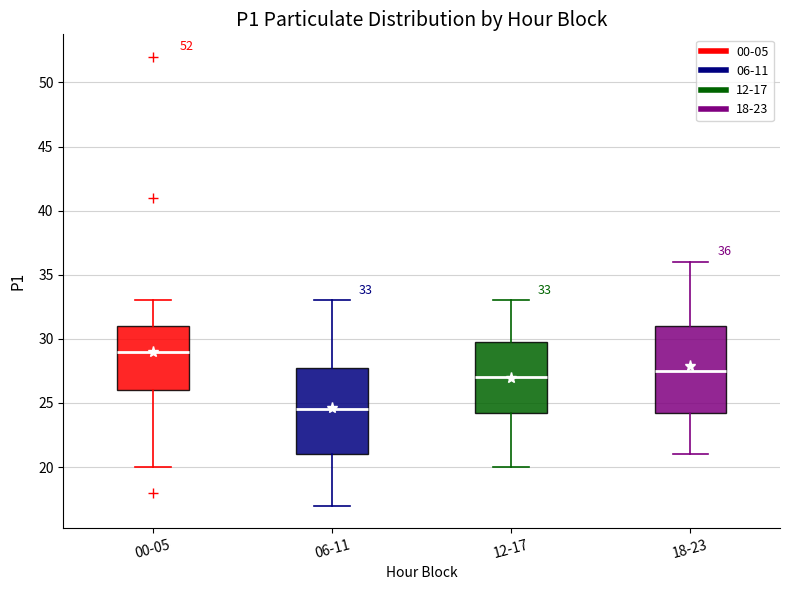

Which box's median line is the lowest?

06-11